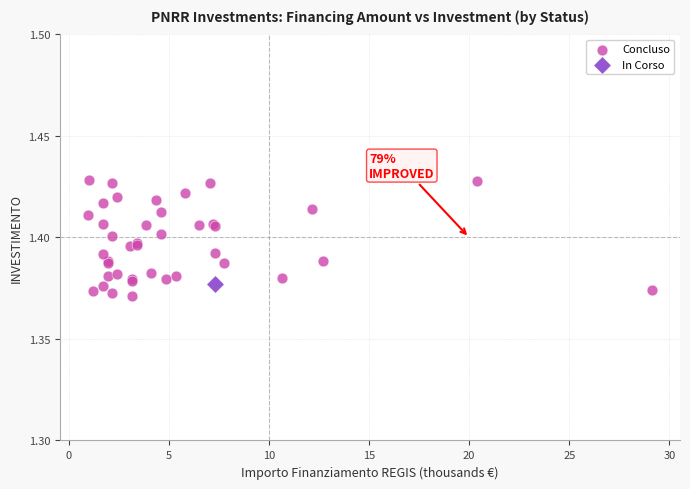

What are all the series names shown in the legend?

Concluso, In Corso